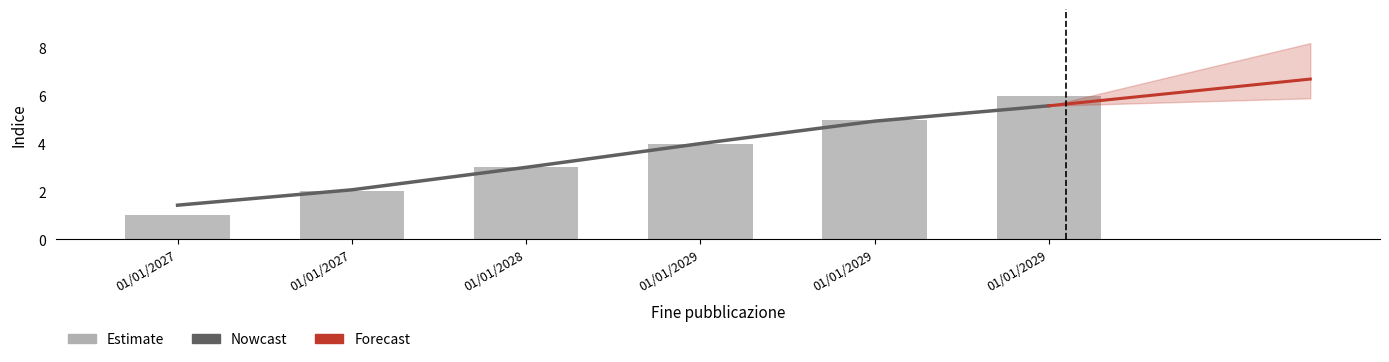

Which has a higher value, 01/01/2029 or 01/01/2029?

01/01/2029